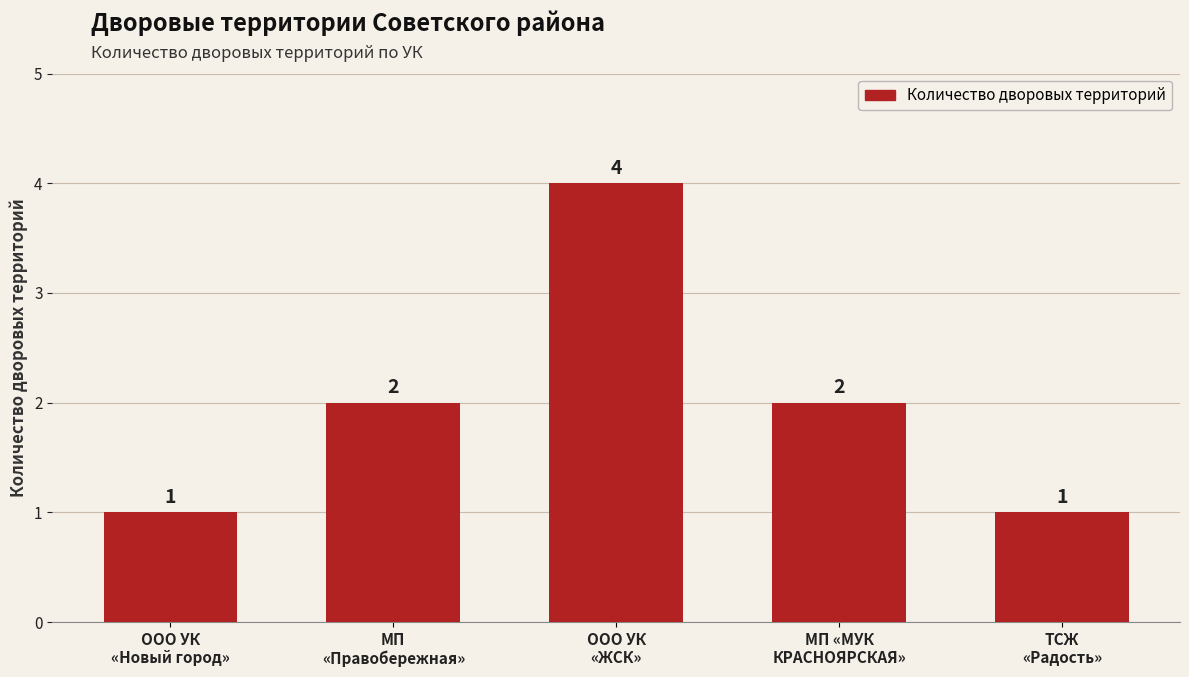

Count the number of categories in the chart.

5